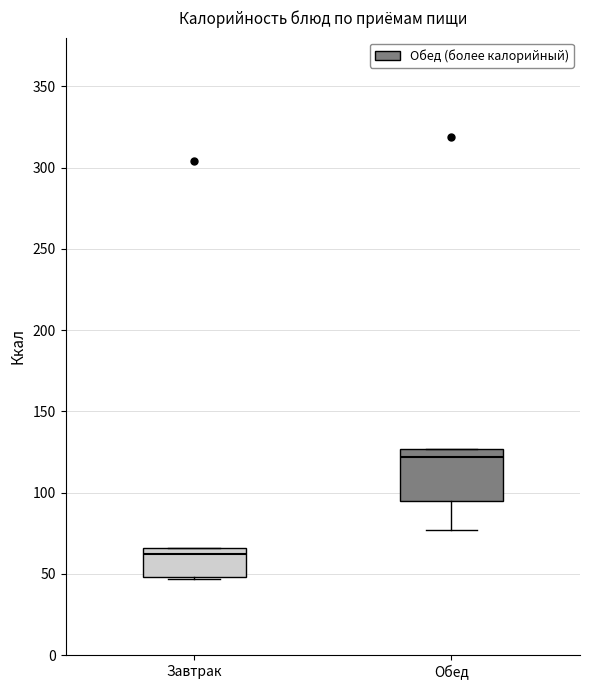

Reading left to right, read every box against the y-axis: the position of its median line, the range the box covers, and the ends of its whiskers. The values are not printed on the chart, so give them approximately, as read against the axis.

Завтрак: median 60, box 50 to 65, whiskers 45 to 65
Обед: median 120, box 95 to 125, whiskers 75 to 125